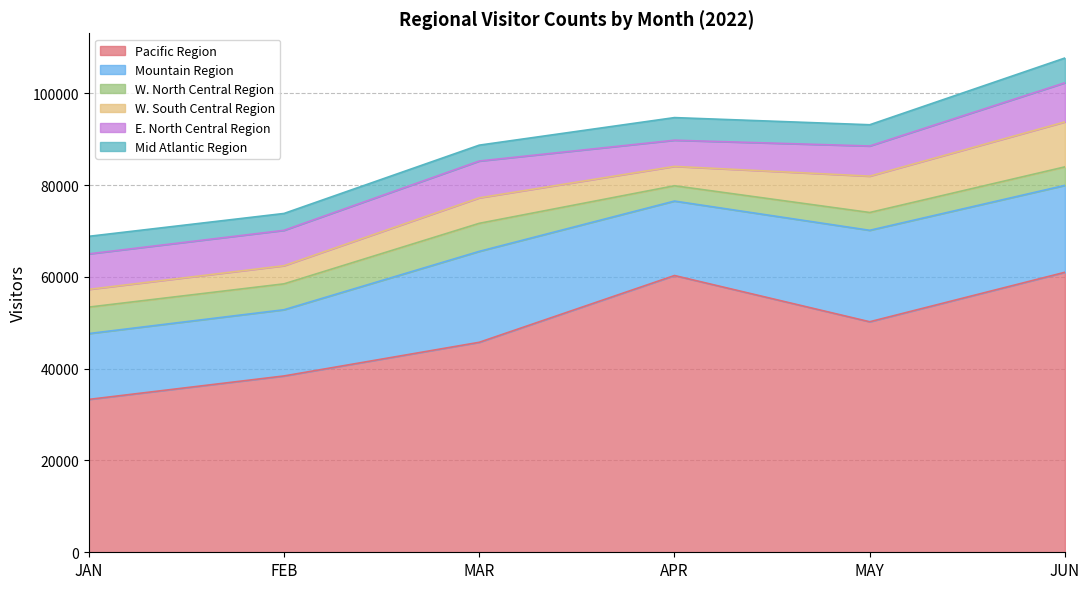

In Mountain Region, how many points are lower than both neighbors (excluding endpoints)?

1